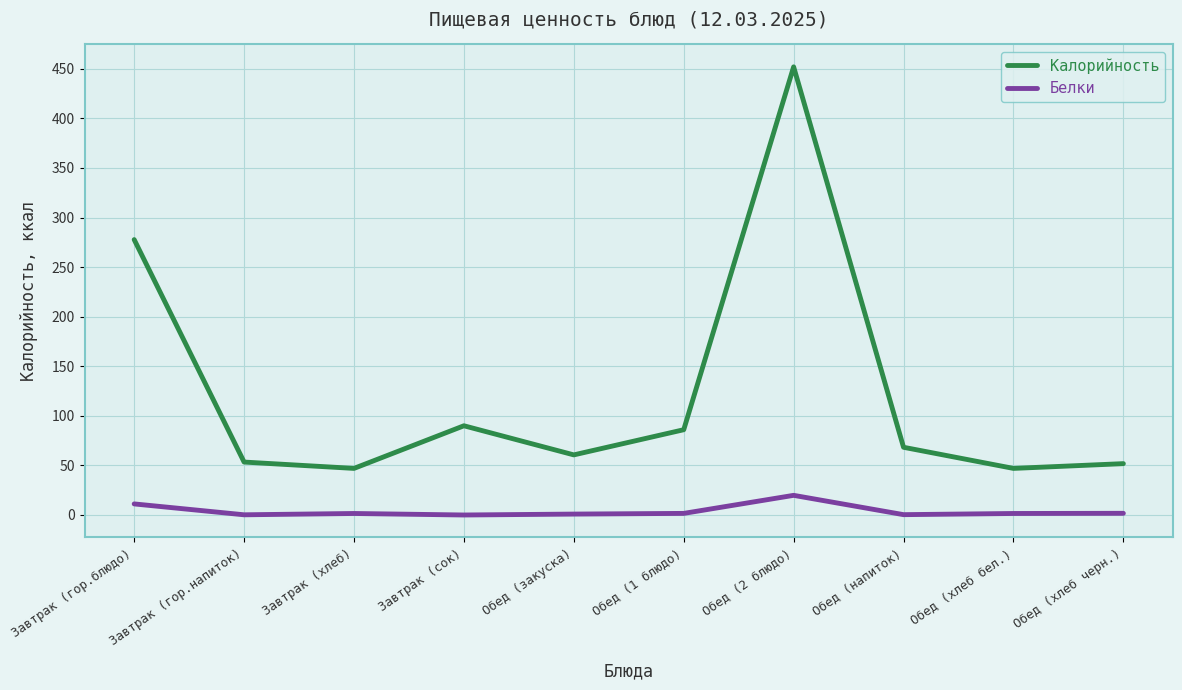

What is the difference between the highest and lowest values at Завтрак (хлеб)?

45.5